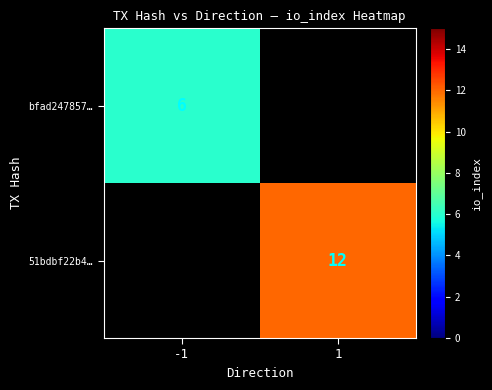

The value of bfad247857… at -1 is 6. True or false?

True